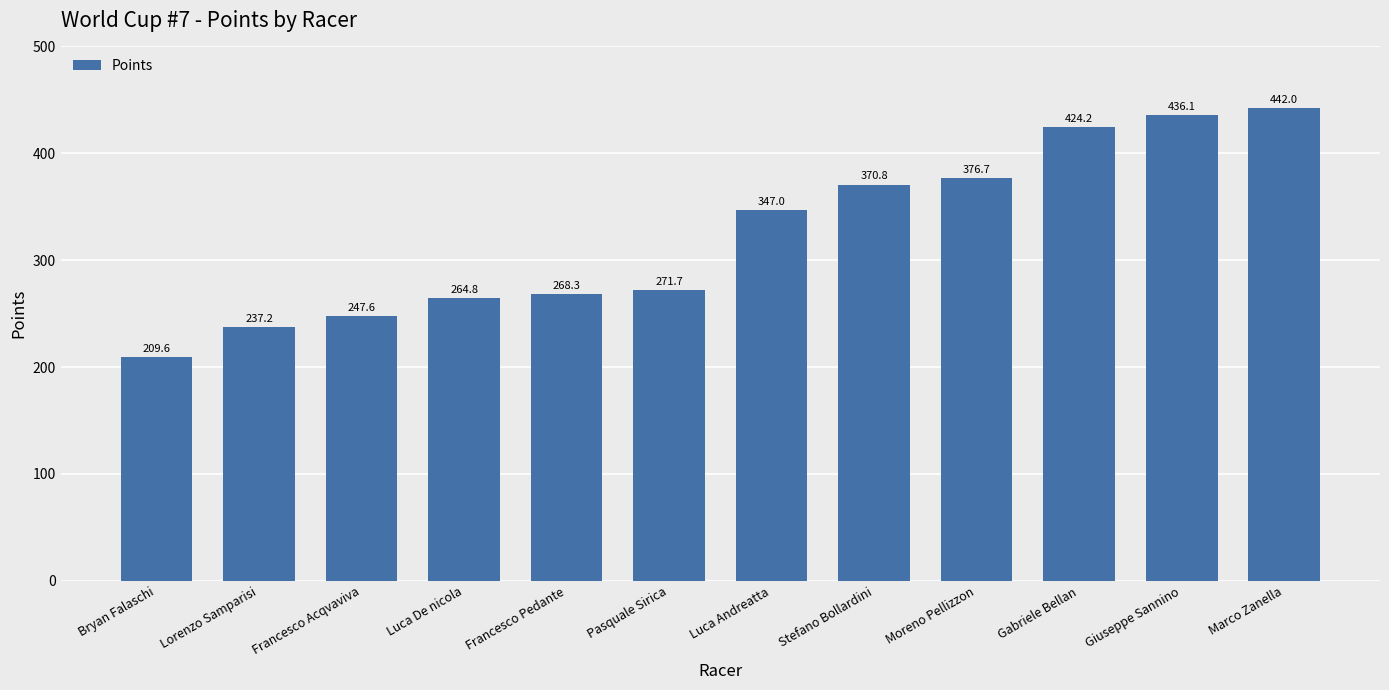

How many data points are less than 347?

6